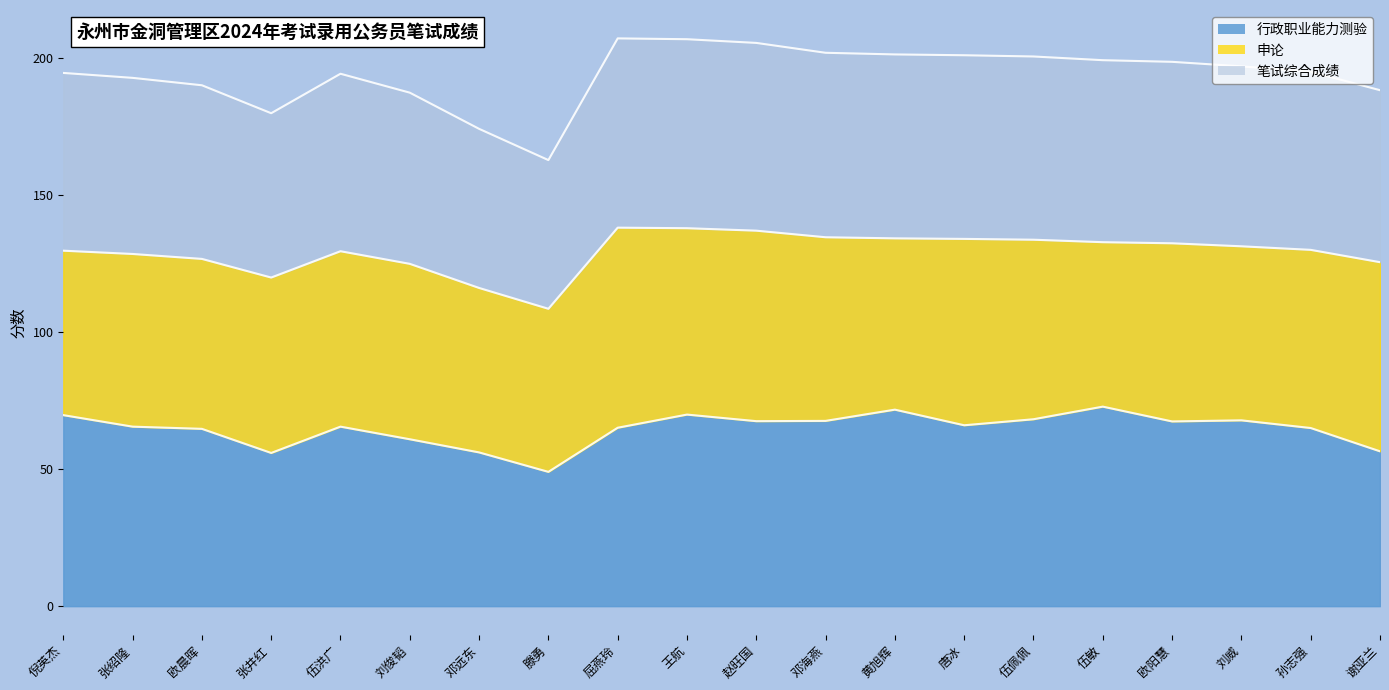

True or false: 行政职业能力测验 has a value of 56.5 at 谢亚兰.

True